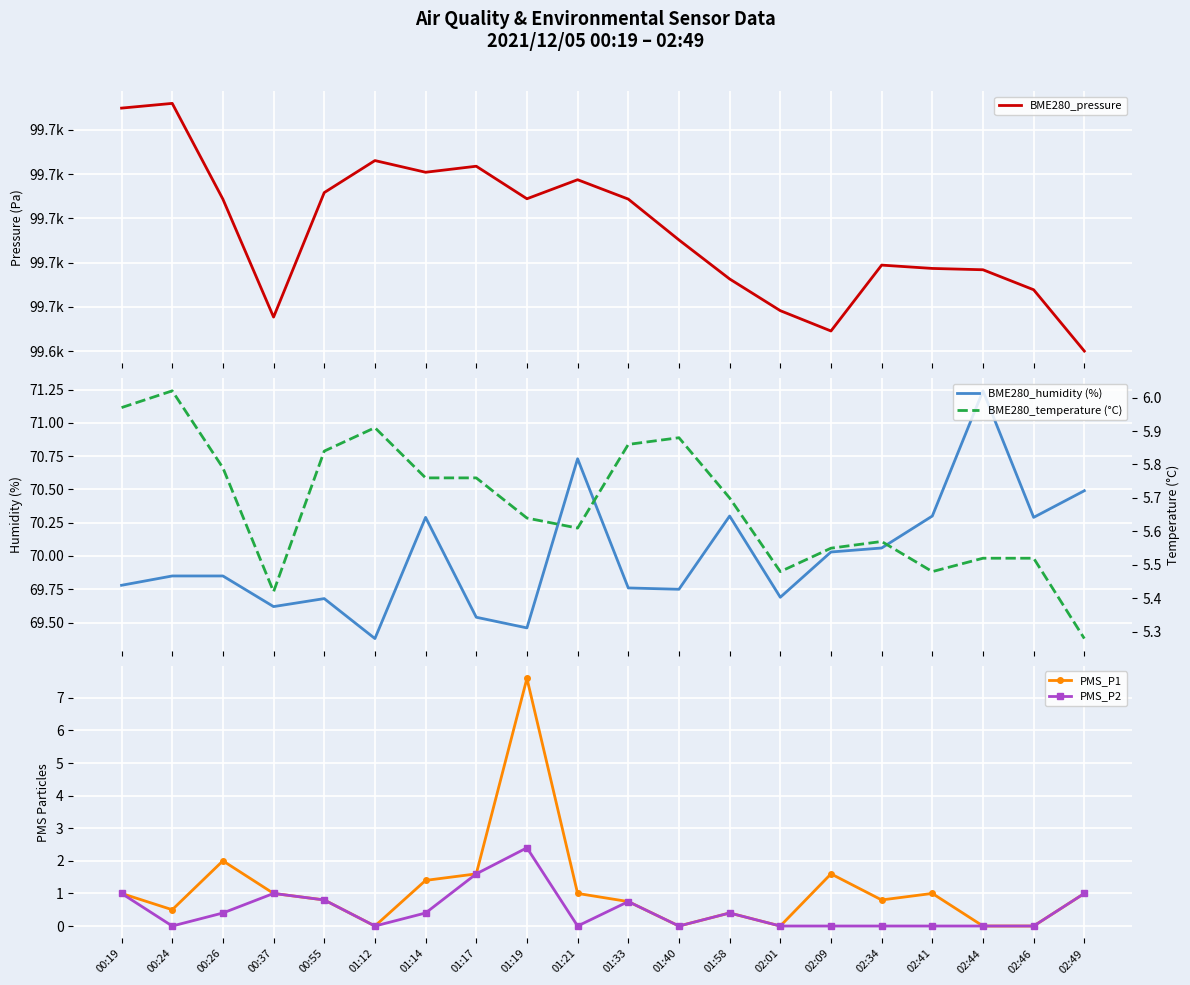

True or false: BME280_temperature (°C) has more than 2 interior local peaks.

True